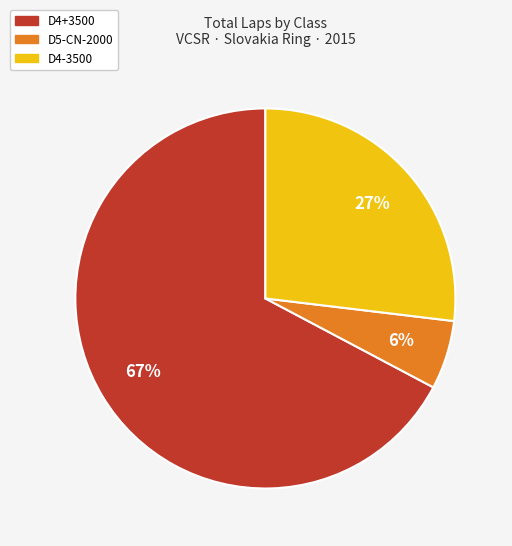

What percentage is the D4+3500 slice, to the nearest percent?

67%